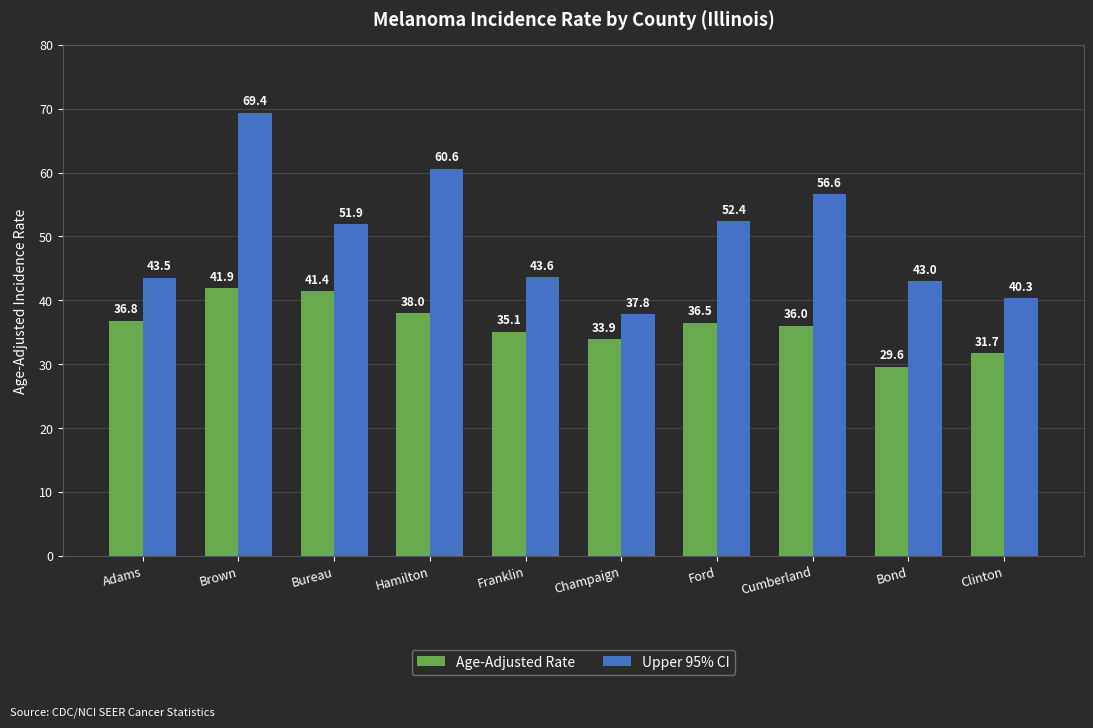

What is the total value across all series at Adams?

80.3